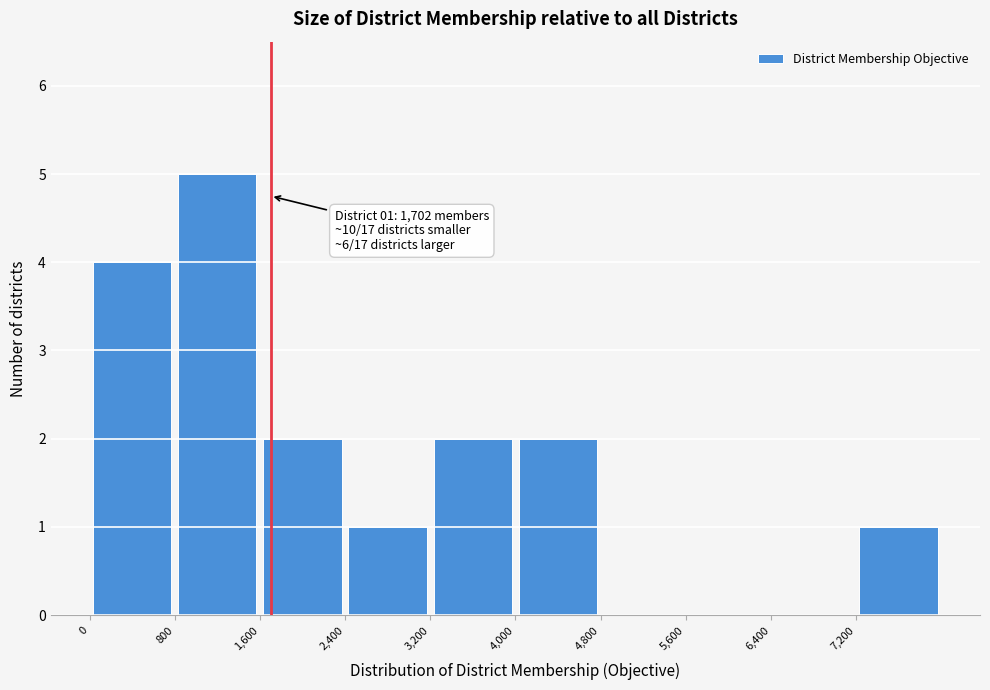

Over which range of the x-axis is the bar tallest?

800 to 1600